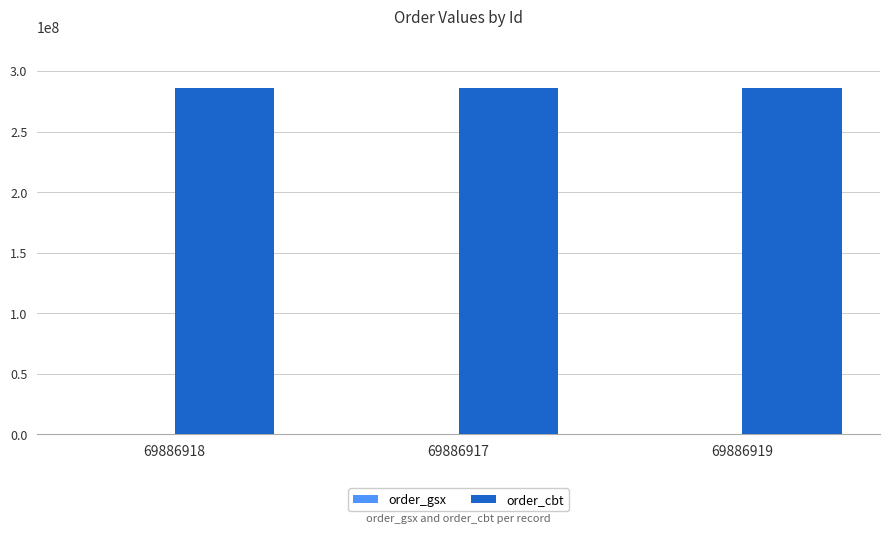

How many groups of bars are there?

3